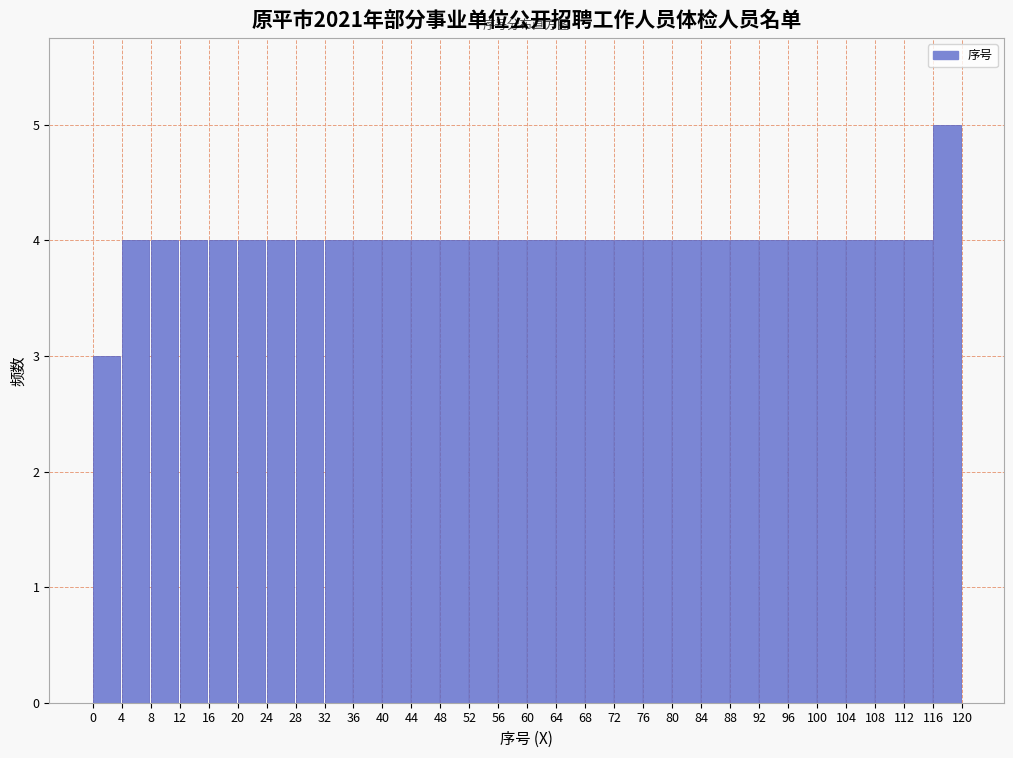

Reading left to right, transcribe this chart: for each bar, give the range it covers on the x-axis and its height. The values are not printed on the chart, so give them approximately, as read against the axis.

0 to 4: 3
4 to 8: 4
8 to 12: 4
12 to 16: 4
16 to 20: 4
20 to 24: 4
24 to 28: 4
28 to 32: 4
32 to 36: 4
36 to 40: 4
40 to 44: 4
44 to 48: 4
48 to 52: 4
52 to 56: 4
56 to 60: 4
60 to 64: 4
64 to 68: 4
68 to 72: 4
72 to 76: 4
76 to 80: 4
80 to 84: 4
84 to 88: 4
88 to 92: 4
92 to 96: 4
96 to 100: 4
100 to 104: 4
104 to 108: 4
108 to 112: 4
112 to 116: 4
116 to 120: 5